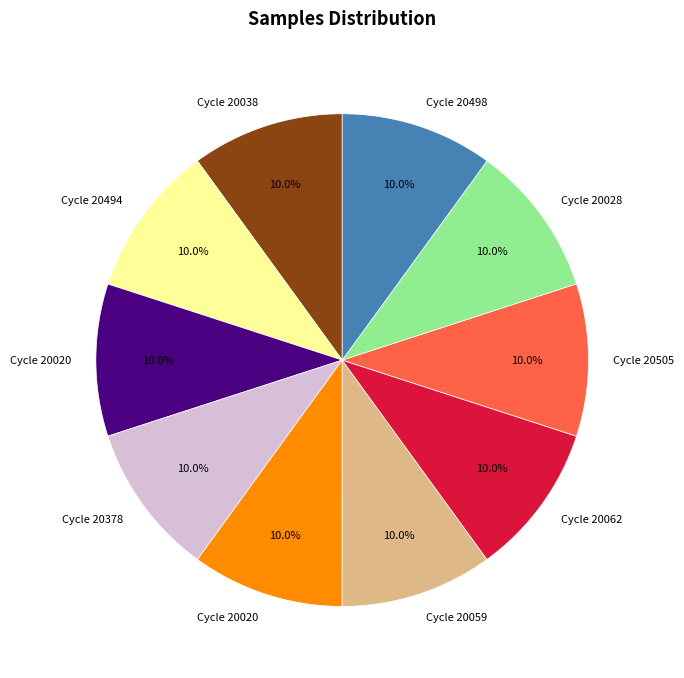

Is there a majority slice in this chart?

No